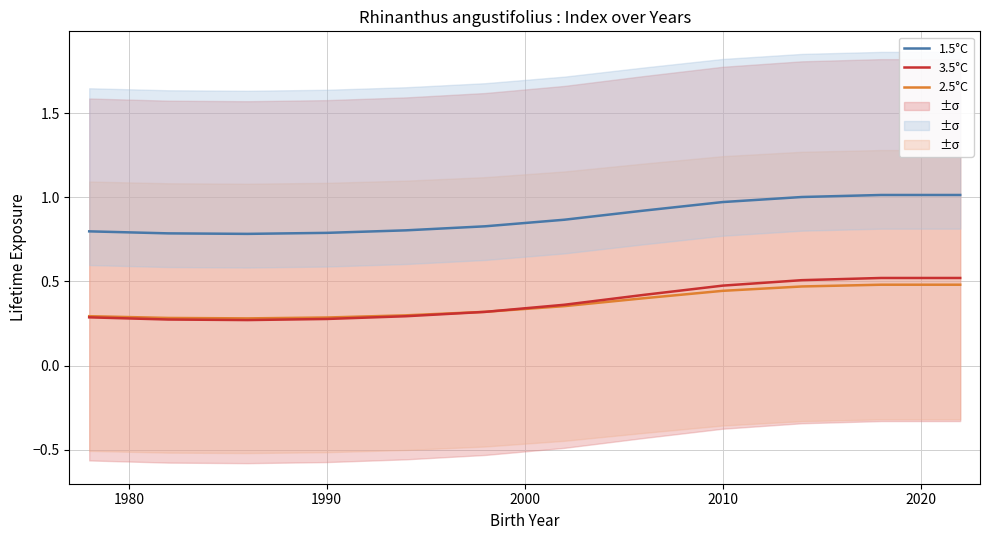

What is the sum of all 1.5°C values?

10.6